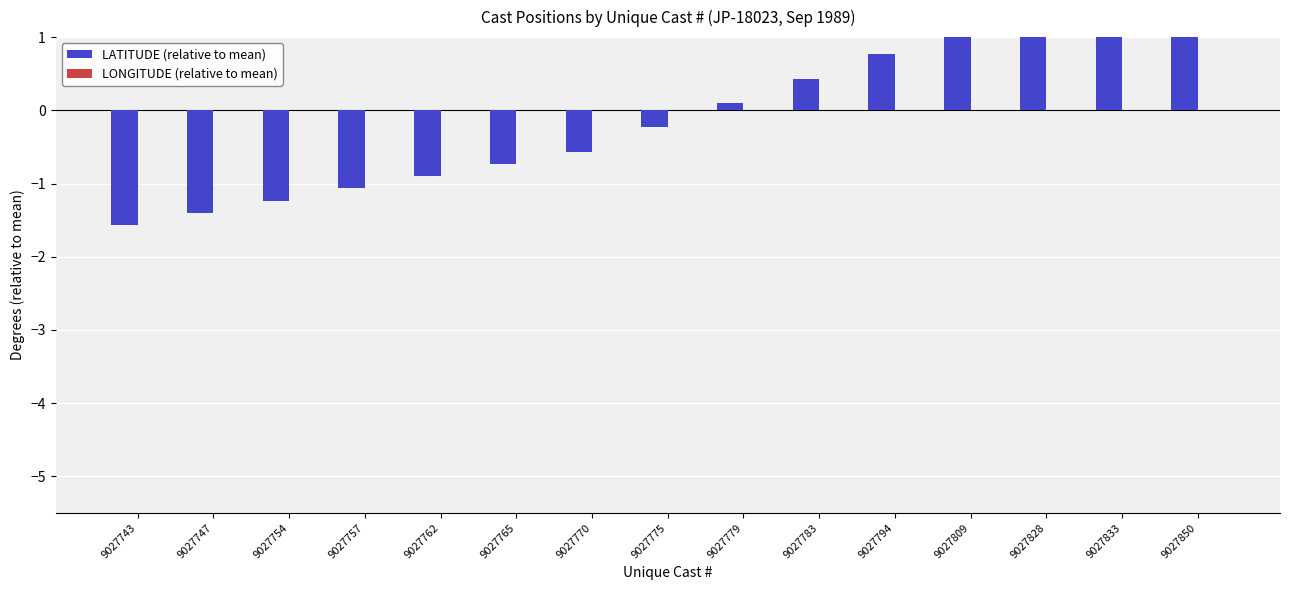

Which label corresponds to the largest value in the chart?

9027850